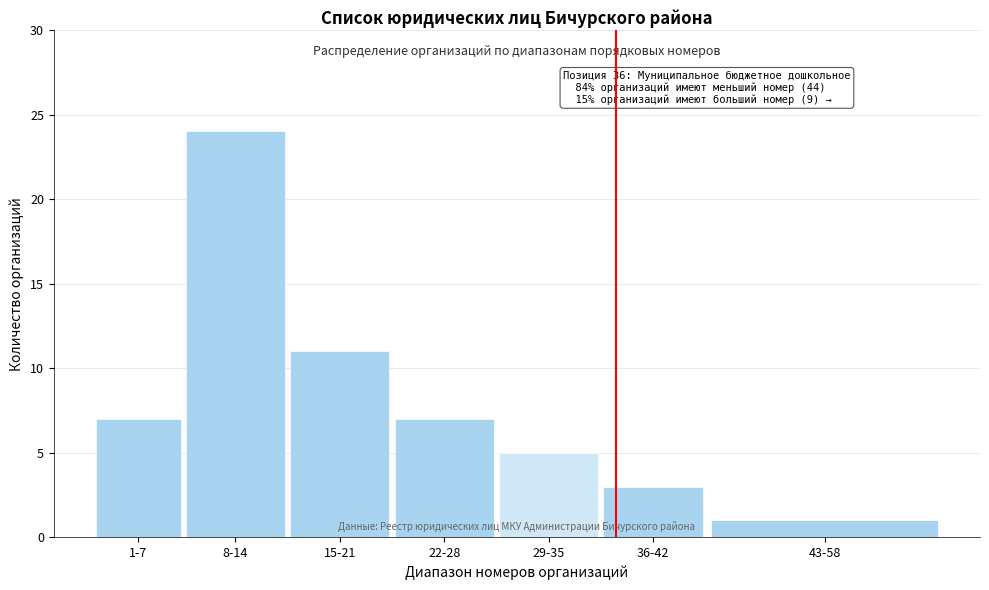

Reading right to left, list all the values displayed in this chart.

43-58=1	36-42=3	29-35=5	22-28=7	15-21=11	8-14=24	1-7=7